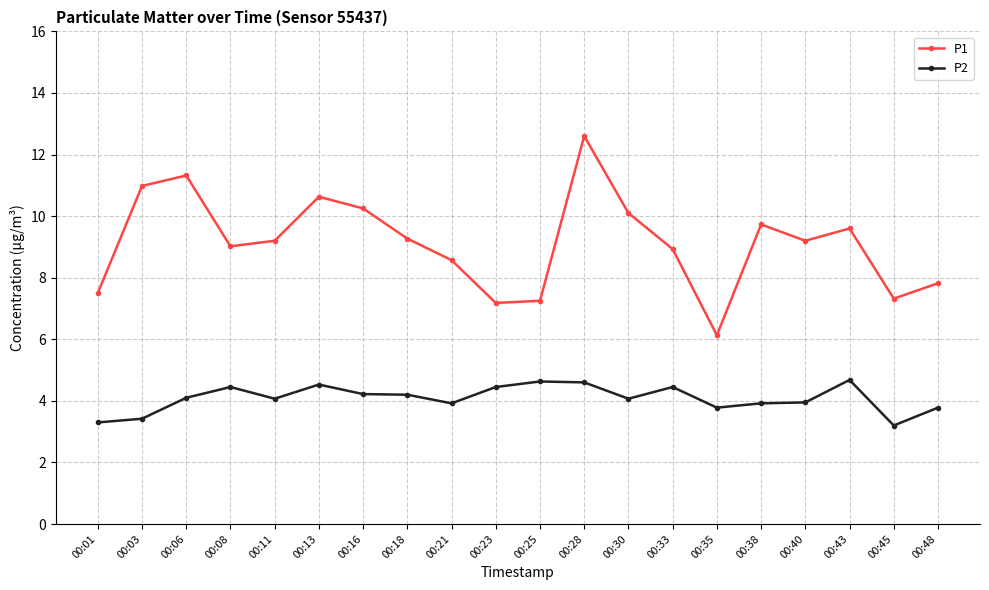

What is the value of the P1 point at the 15th from the left?

6.1